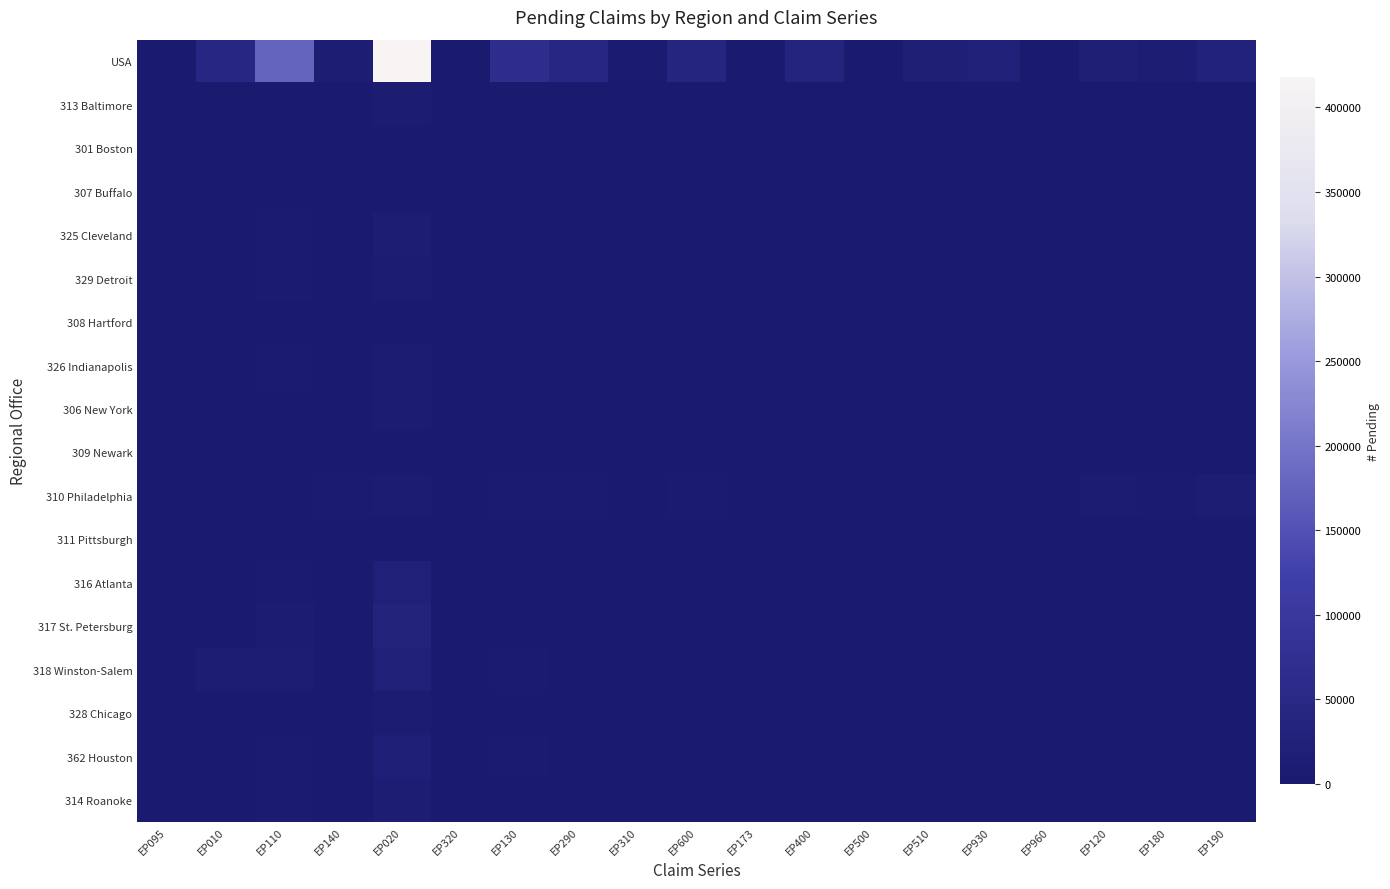

At EP600, list the series in order from smallest to largest.

308 Hartford, 309 Newark, 326 Indianapolis, 301 Boston, 311 Pittsburgh, 328 Chicago, 325 Cleveland, 306 New York, 318 Winston-Salem, 313 Baltimore, 316 Atlanta, 329 Detroit, 314 Roanoke, 362 Houston, 307 Buffalo, 317 St. Petersburg, 310 Philadelphia, USA